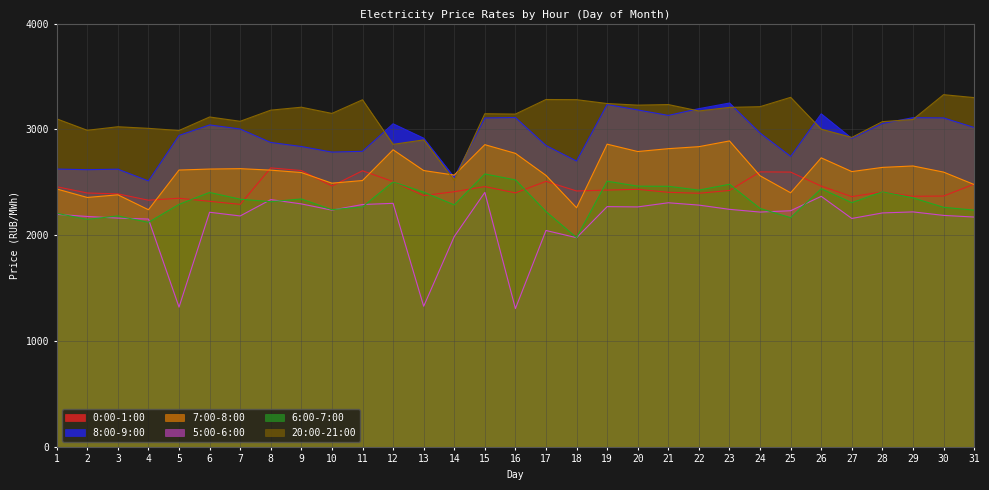

True or false: 6:00-7:00 has a value of 769.2 at 18.

False